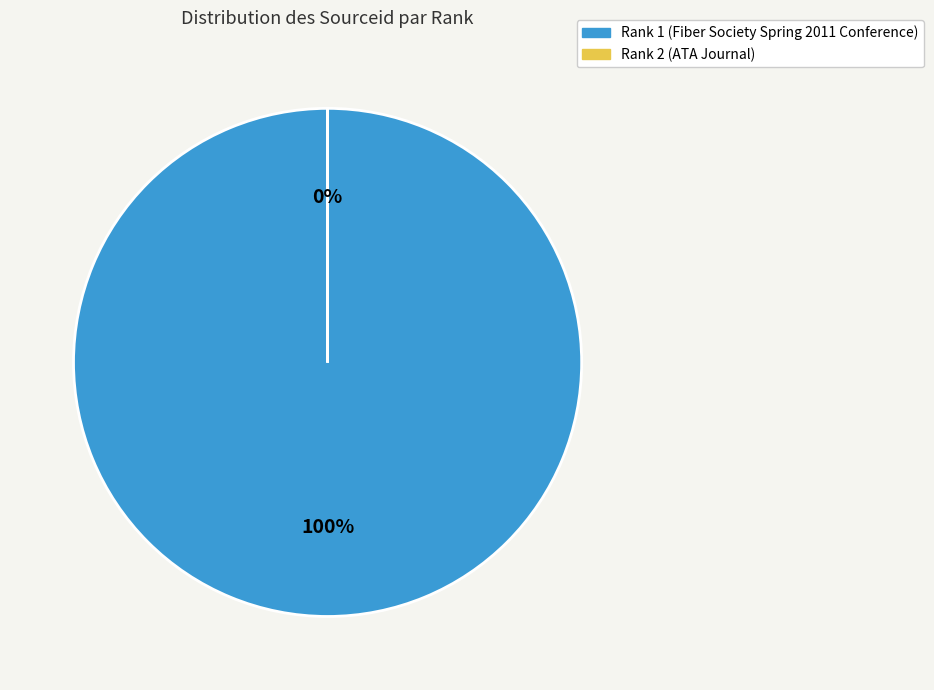

To the nearest percent, what is the difference between the Rank 1 (Fiber Society Spring 2011 Conference) and Rank 2 (ATA Journal) slice percentages?

100%